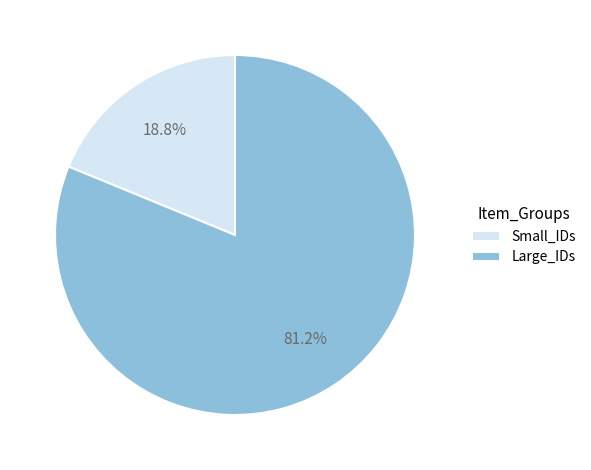

What is the largest slice in the pie chart?

Large_IDs